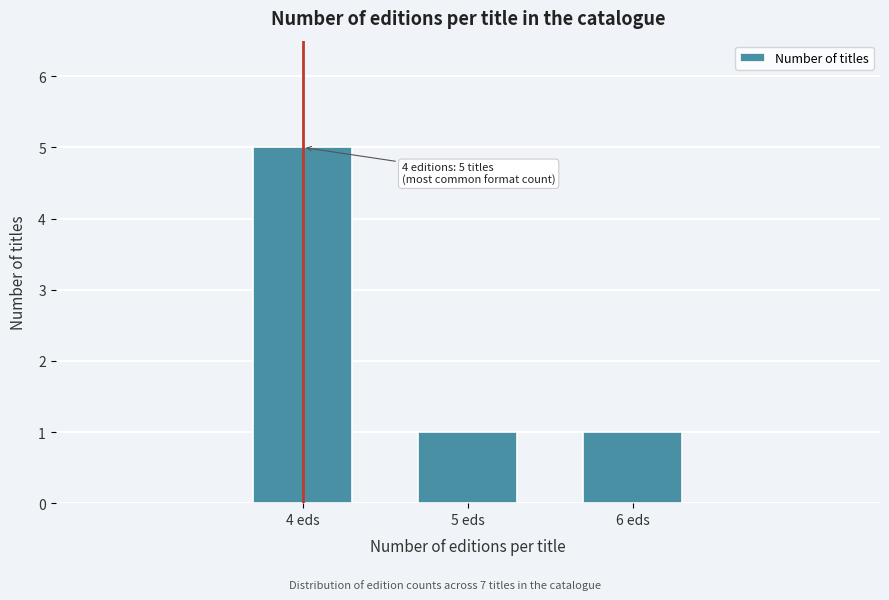

Reading right to left, extract all data points from this chart.

6 eds=1	5 eds=1	4 eds=5